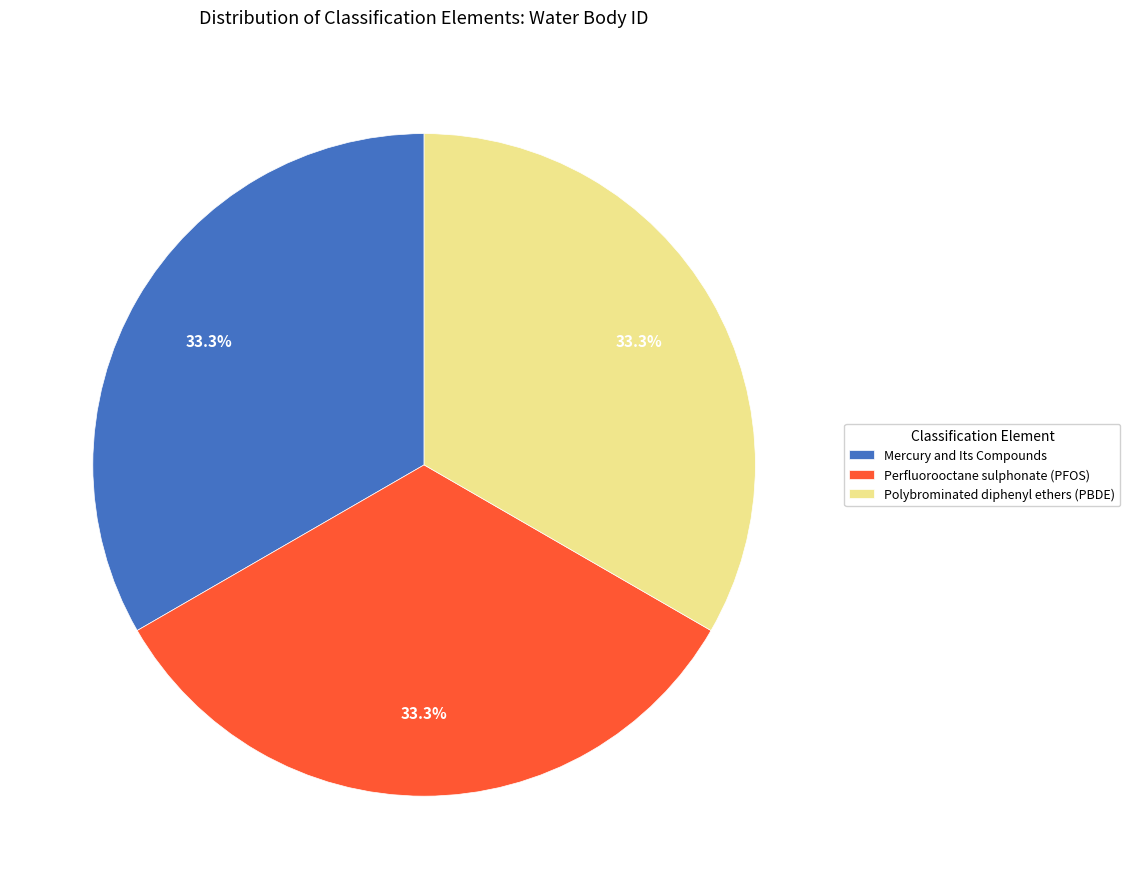

How many slices are in this pie chart?

3